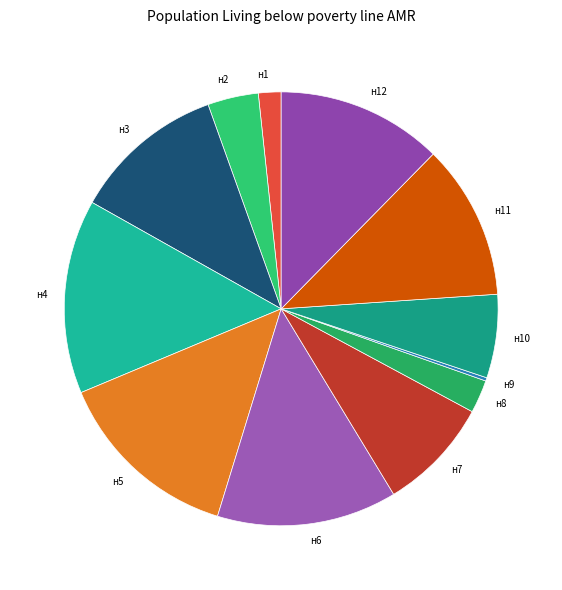

Does н2 represent more than half of the total?

No